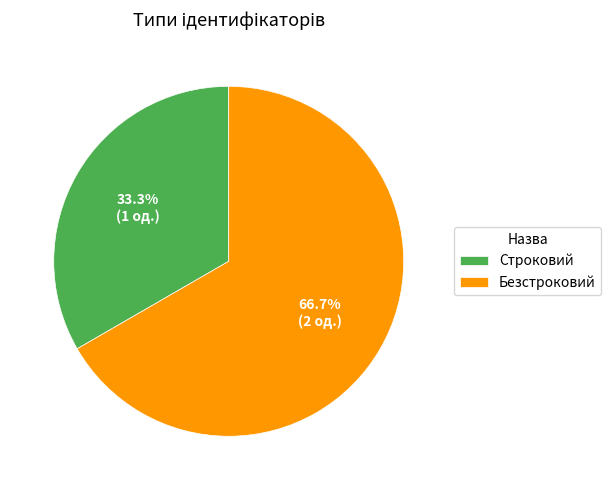

Do Строковий and Безстроковий together represent more than half of the pie?

Yes